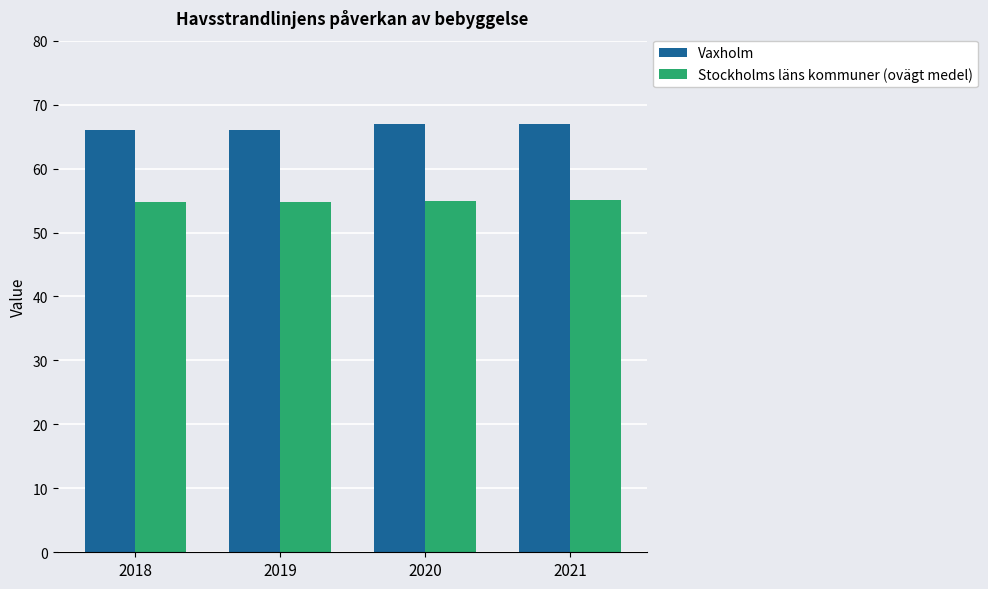

What is the approximate value of Stockholms läns kommuner (ovägt medel) at 2020?

55.0